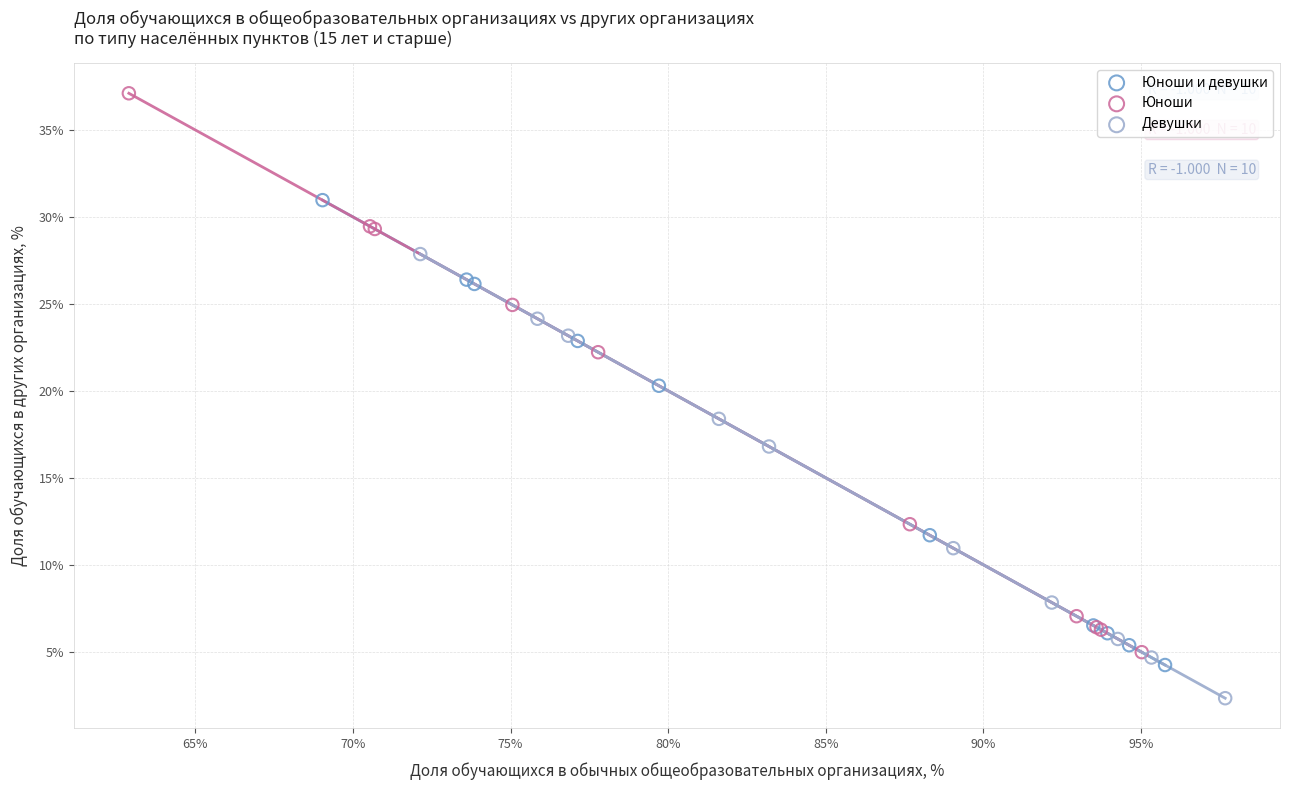

Which series contains the highest Y value?

Юноши